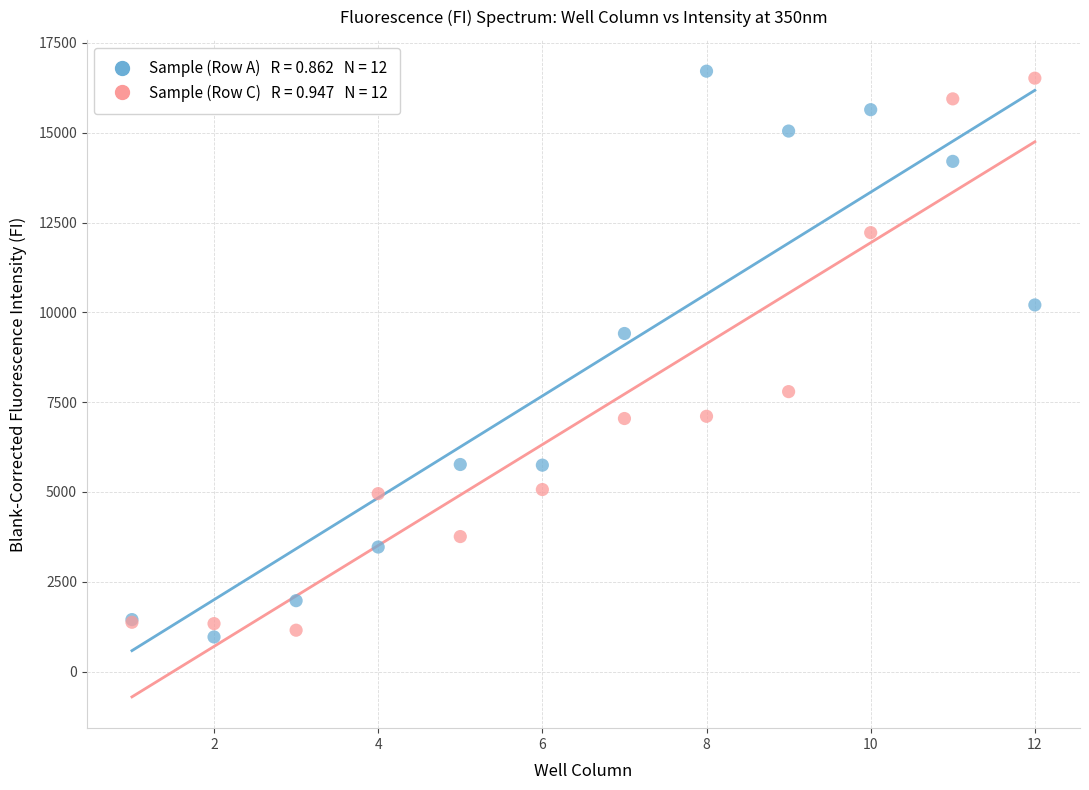

Across all series, what Y value is closest to 8838?

9411